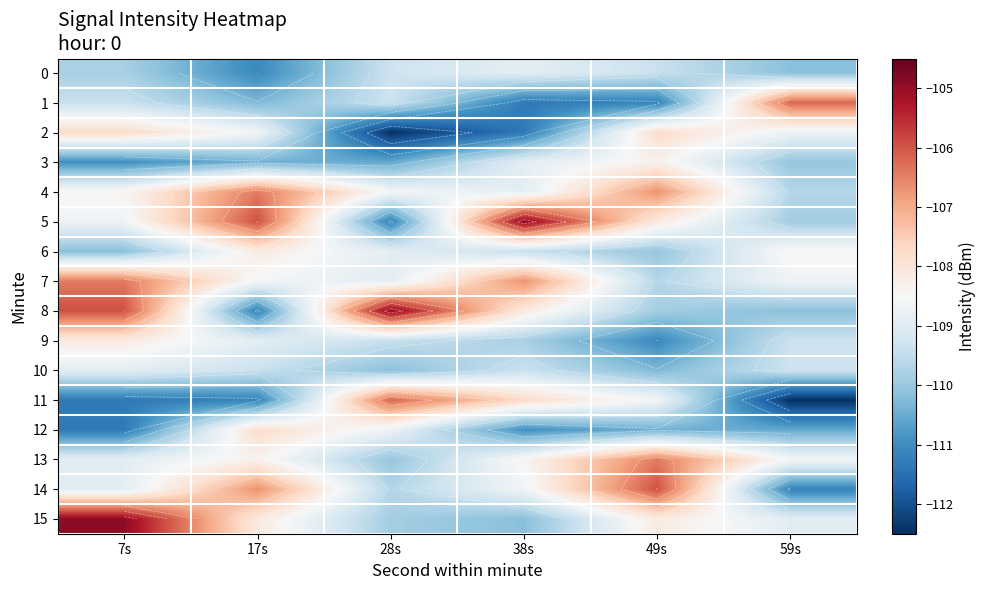

What is the sum of the 1 values at 17s and 28s?

-219.6